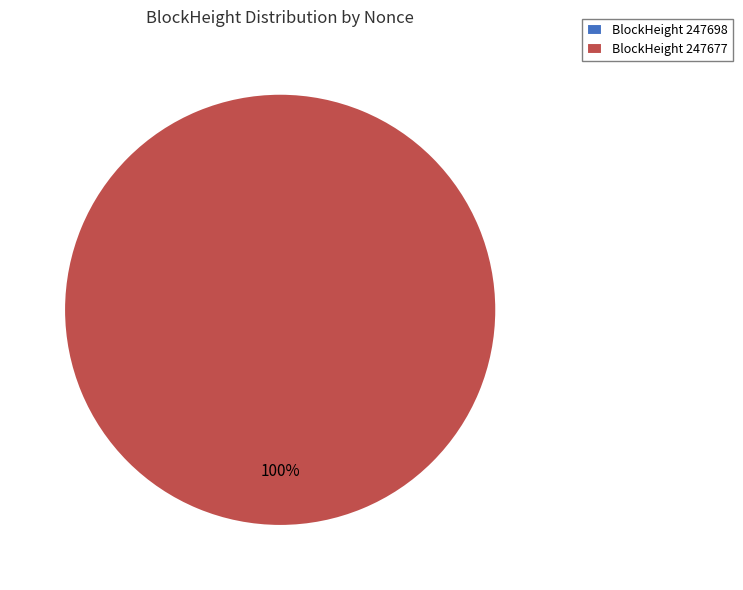

Is the sum of 247677 and 247698 greater than half?

Yes